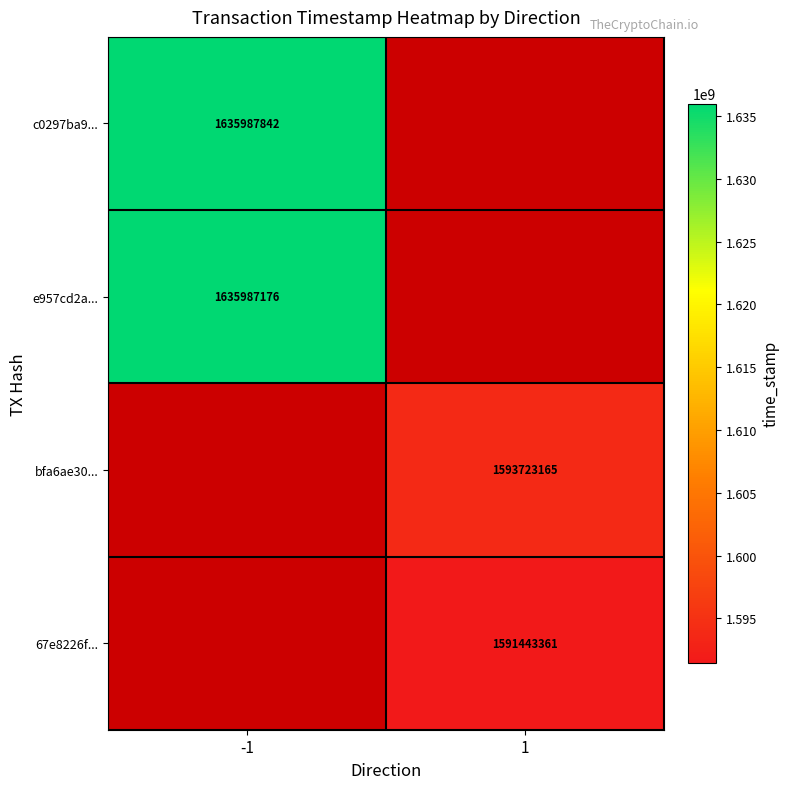

Which category has the highest value across all series?

-1